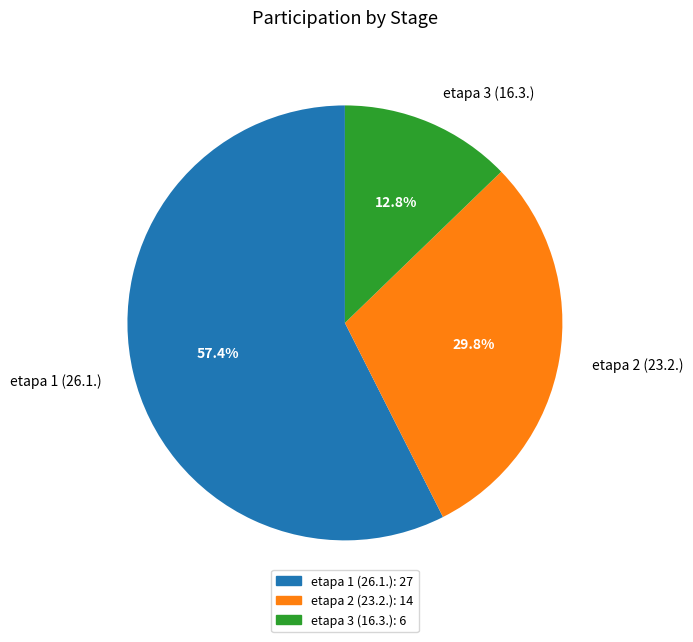

True or false: etapa 3 (16.3.) accounts for 20% of the total.

False